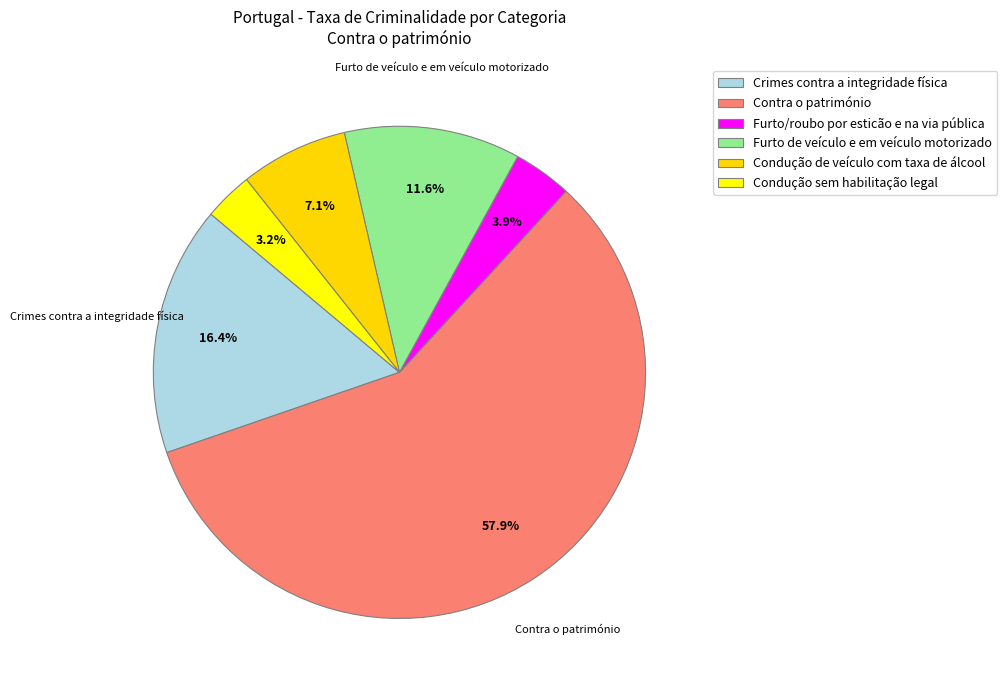

To the nearest percent, what is the combined percentage of Furto de veículo e em veículo motorizado and Furto/roubo por esticão e na via pública?

15%